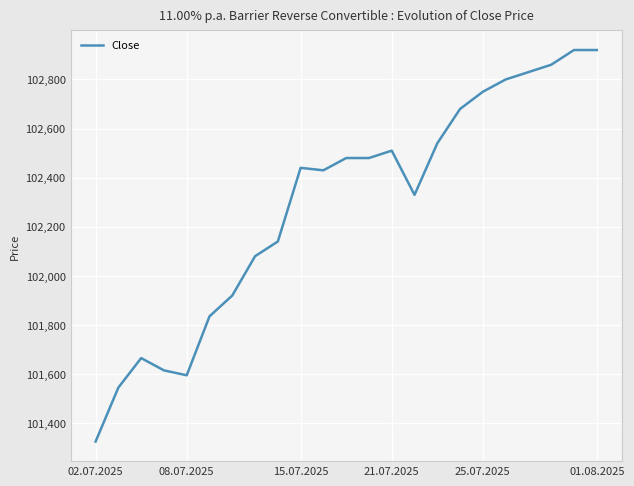

What is the maximum value shown in the chart?

102920